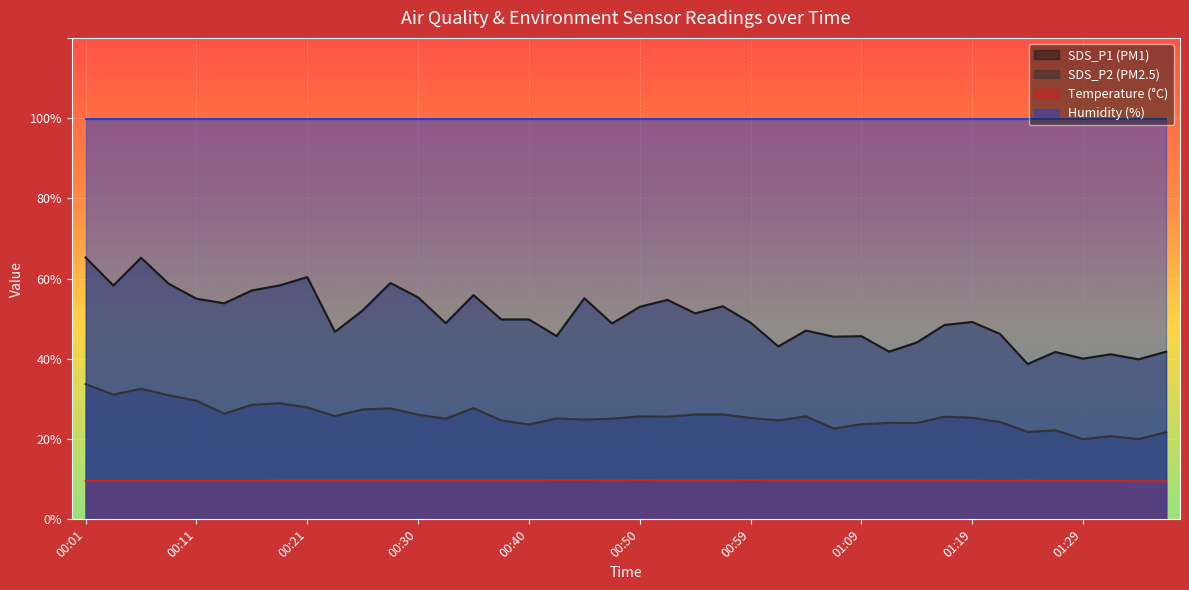

True or false: Temp and SDS_P1 cross at least once.

False